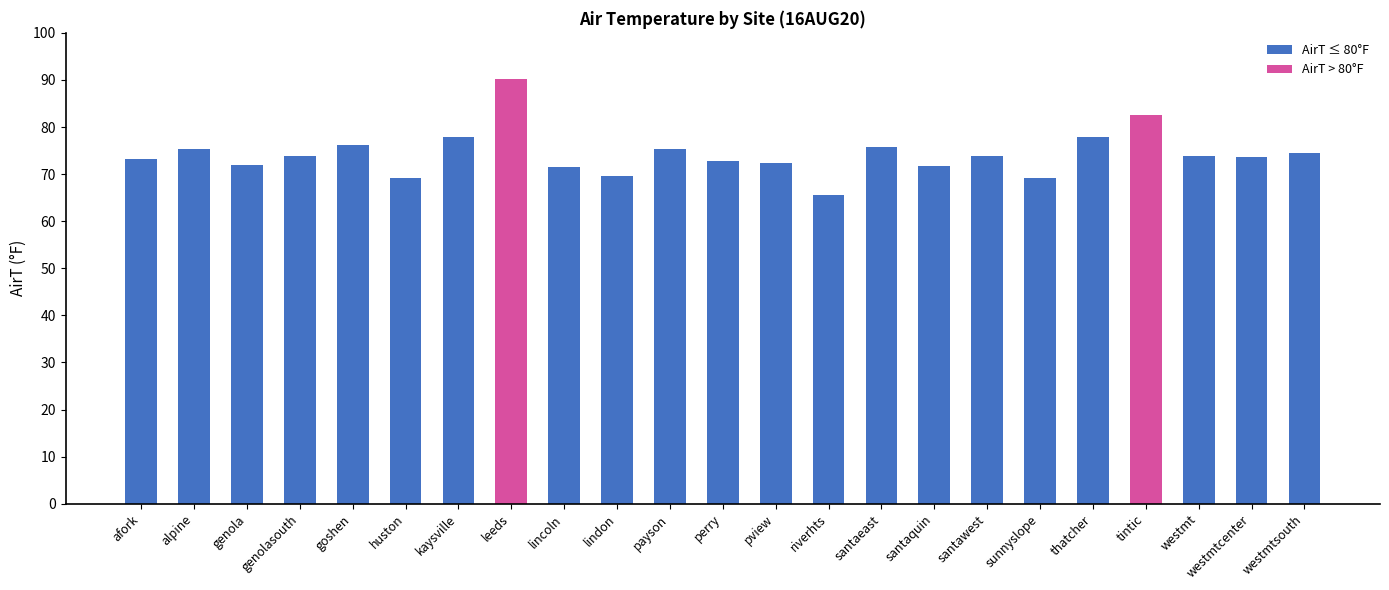

What position from the right is sunnyslope?

6